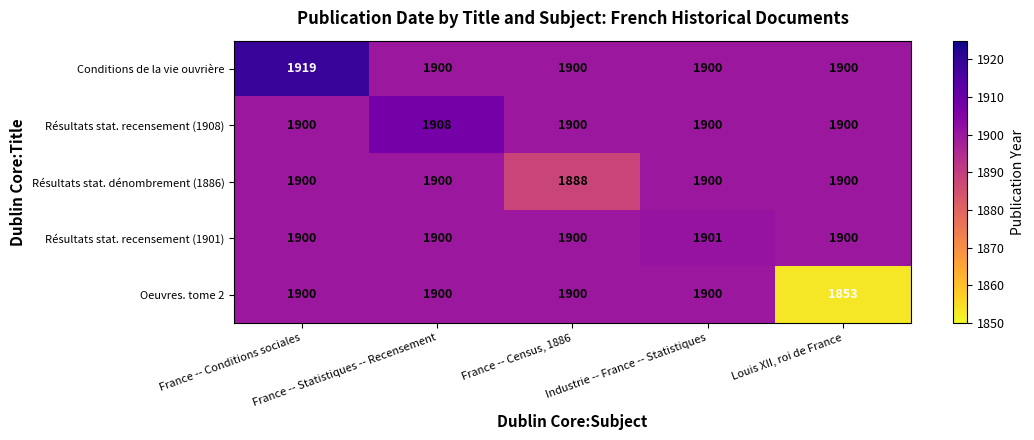

What is the minimum value shown in the chart?

1853